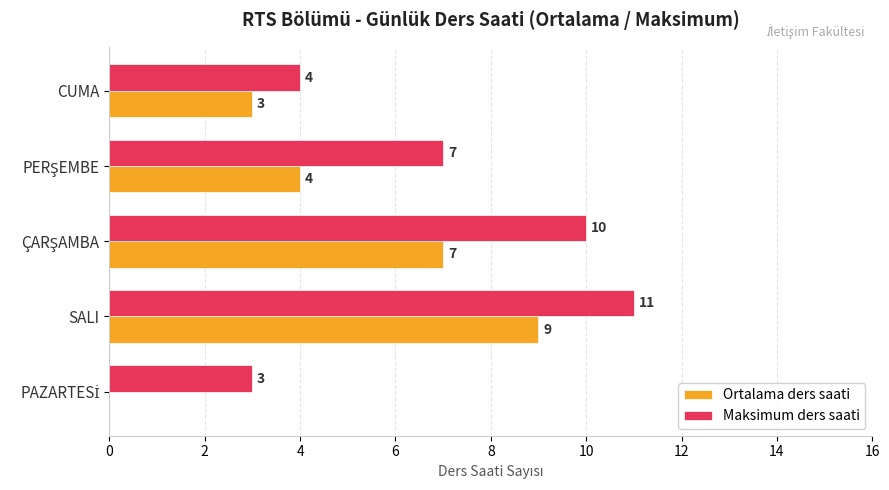

What is the approximate value of Ortalama ders saati at CUMA?

3